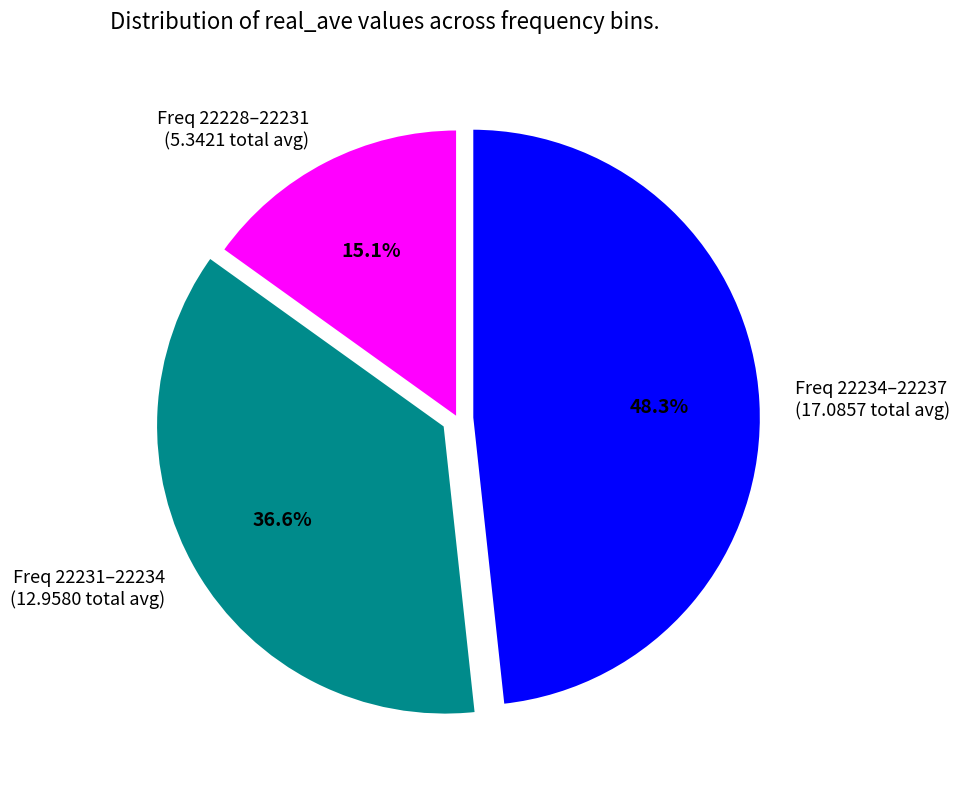

Combined, what portion of the pie is Freq 22231–22234 (12.9580 total avg) and Freq 22234–22237 (17.0857 total avg)?

84.9%